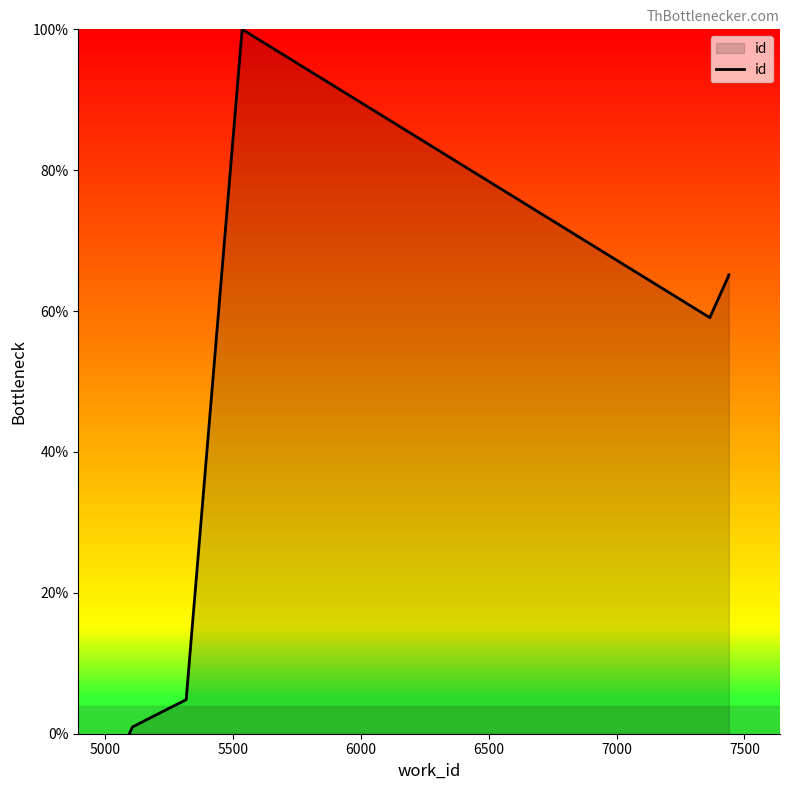

How many series are shown in this chart?

1